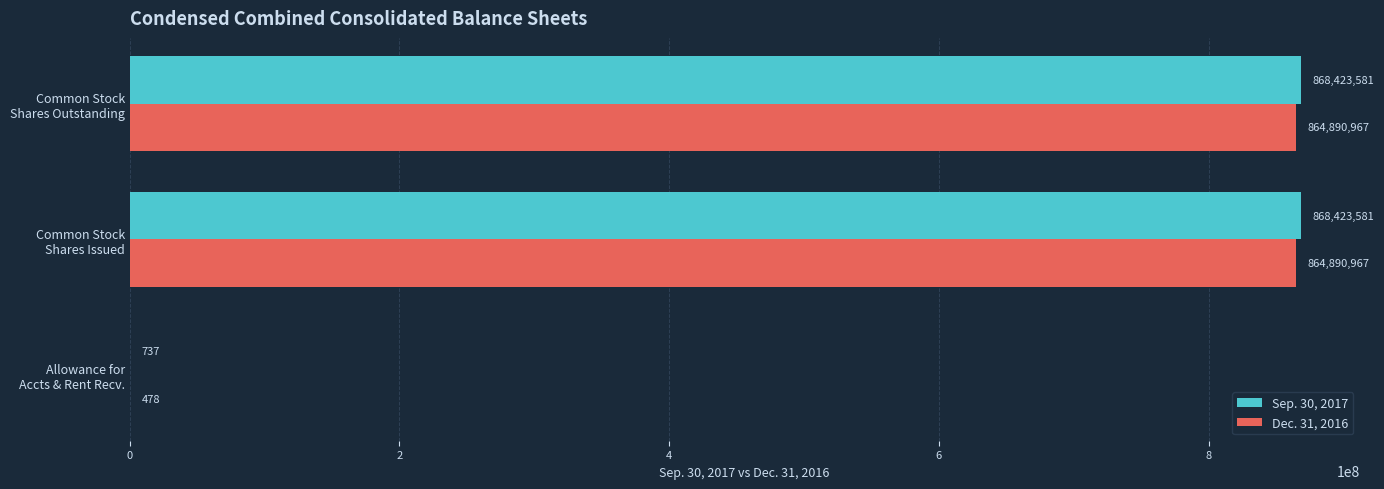

How many categories are shown in the chart?

3